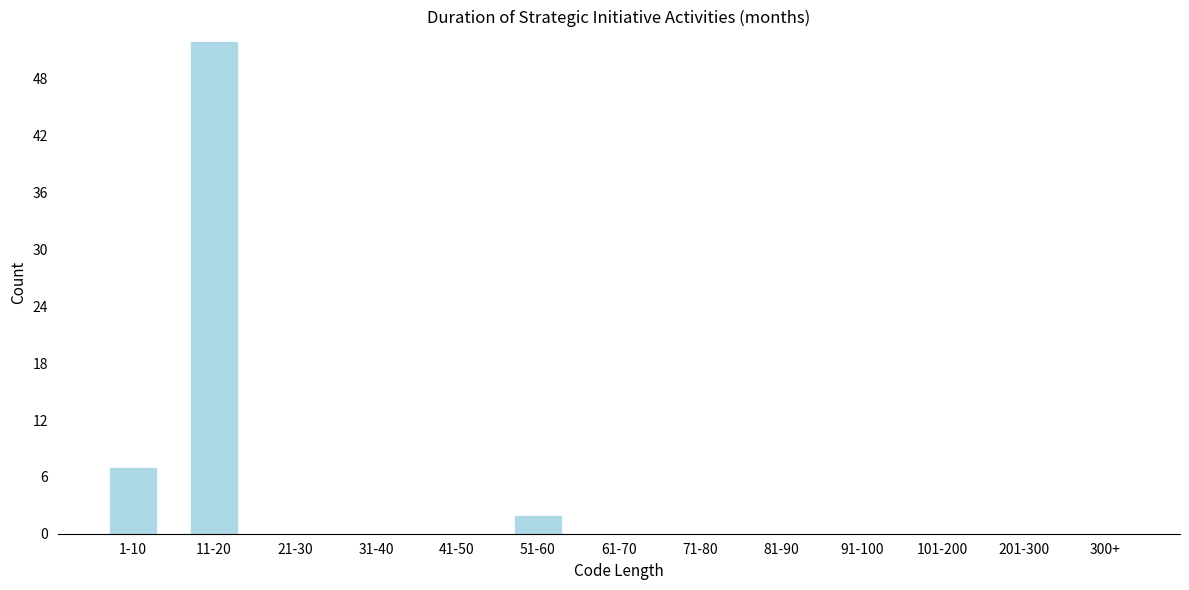

Reading right to left, transcribe all the data shown in this chart.

300+=0	201-300=0	101-200=0	91-100=0	81-90=0	71-80=0	61-70=0	51-60=2	41-50=0	31-40=0	21-30=0	11-20=52	1-10=7